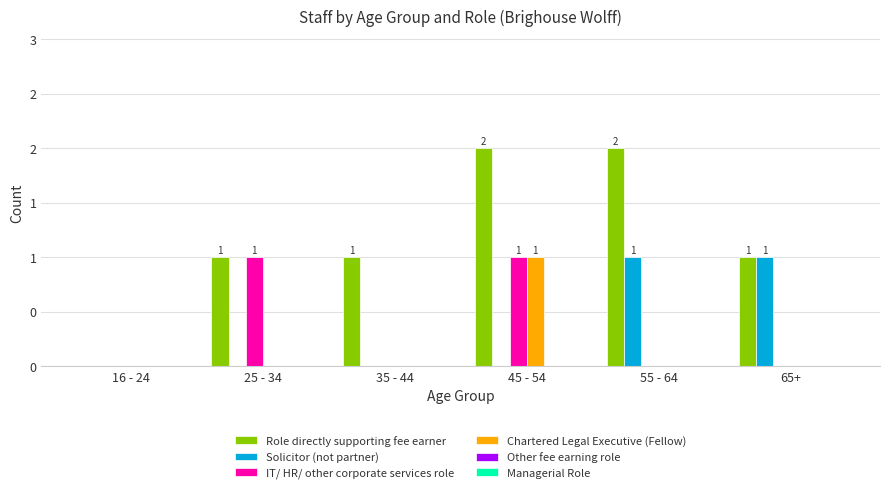

True or false: IT/ HR/ other corporate services role has a value of 0 at 45 - 54.

False